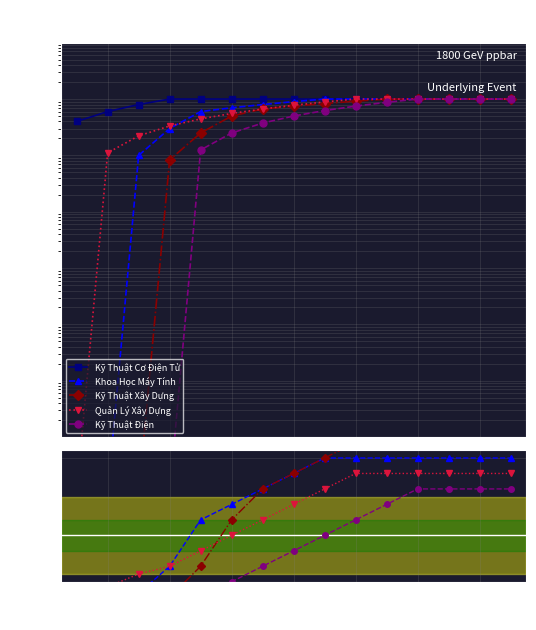

True or false: Quản Lý Xây Dựng and Kỹ Thuật Điện intersect in this chart.

False